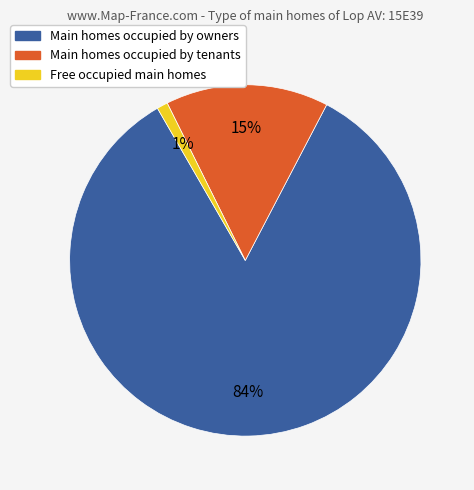

Rank the categories by value from highest to lowest.

Main homes occupied by owners, Main homes occupied by tenants, Free occupied main homes